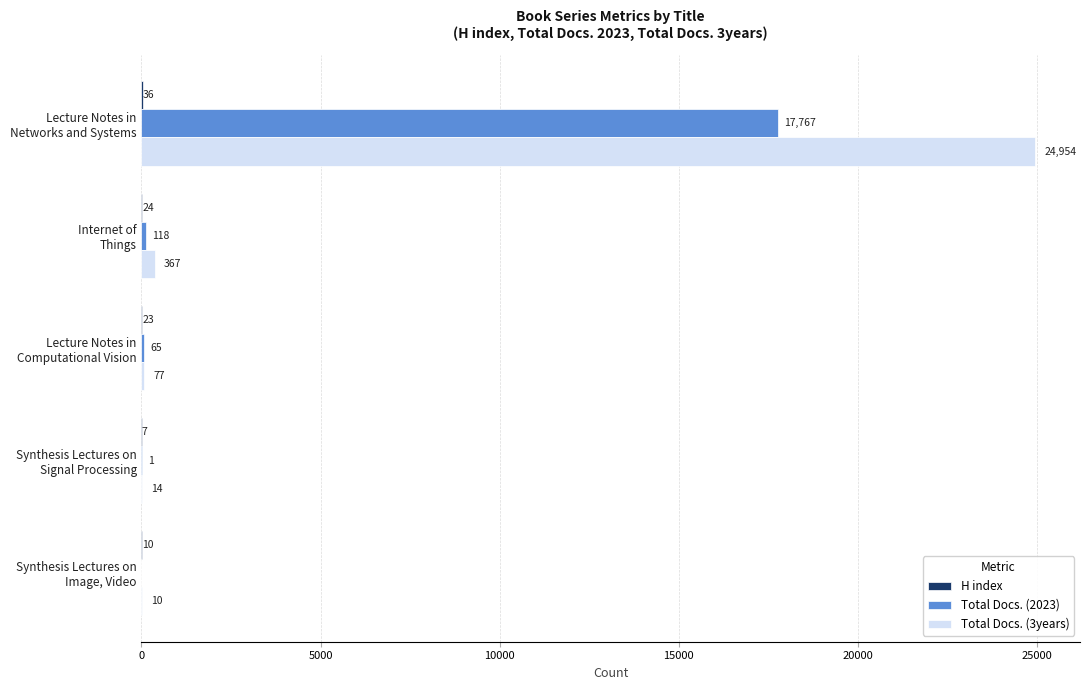

Which series has the largest total across all categories?

Total Docs. (3years)